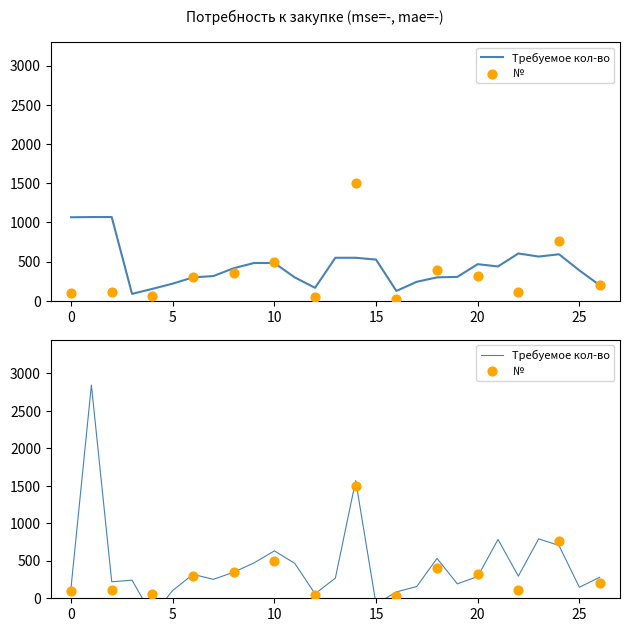

Which series has the largest Y range (max minus min)?

Требуемое кол-во в уп.